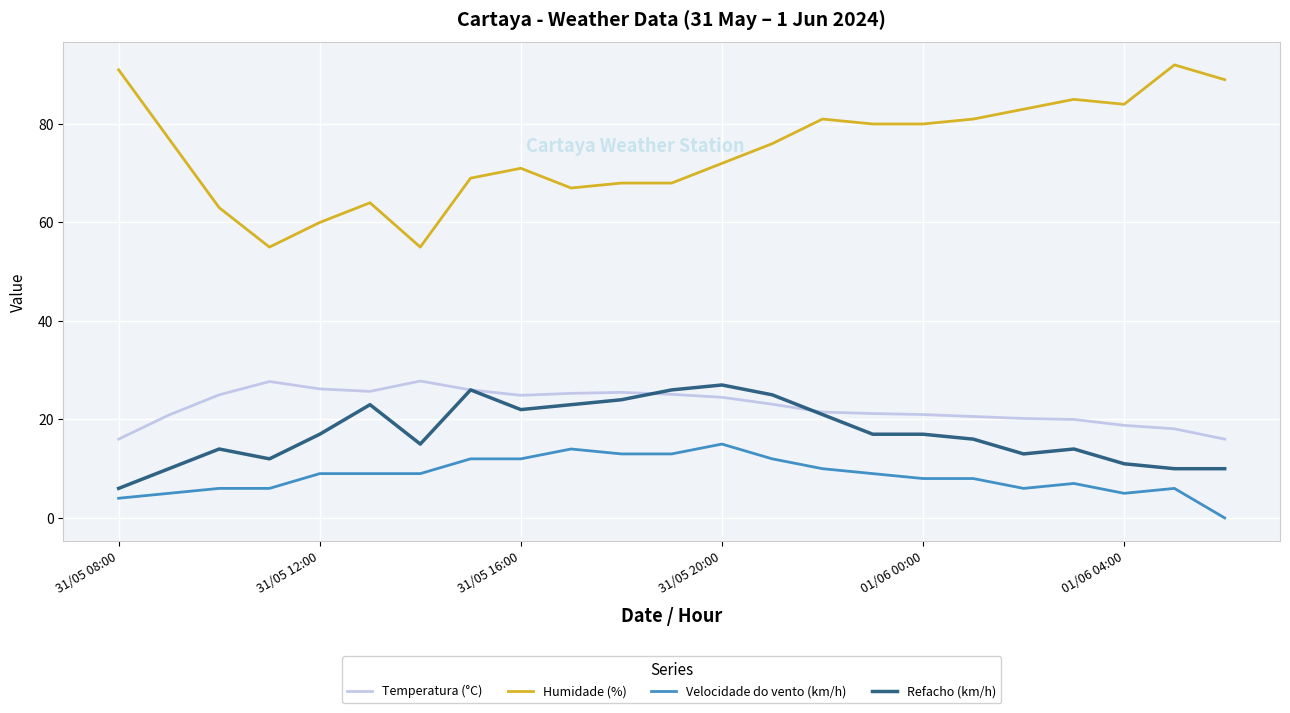

Which series has the largest range (max minus min)?

Humidade (%)